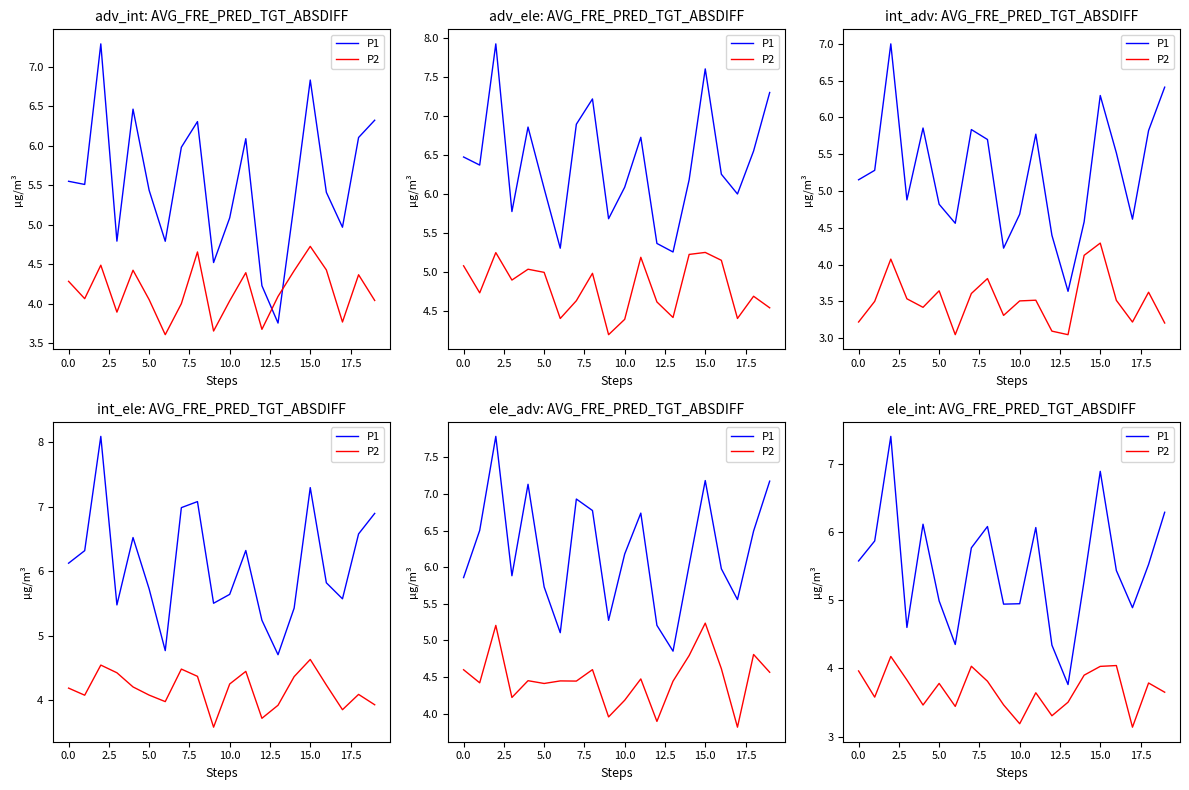

What is the label of the 12th point from the left?

11